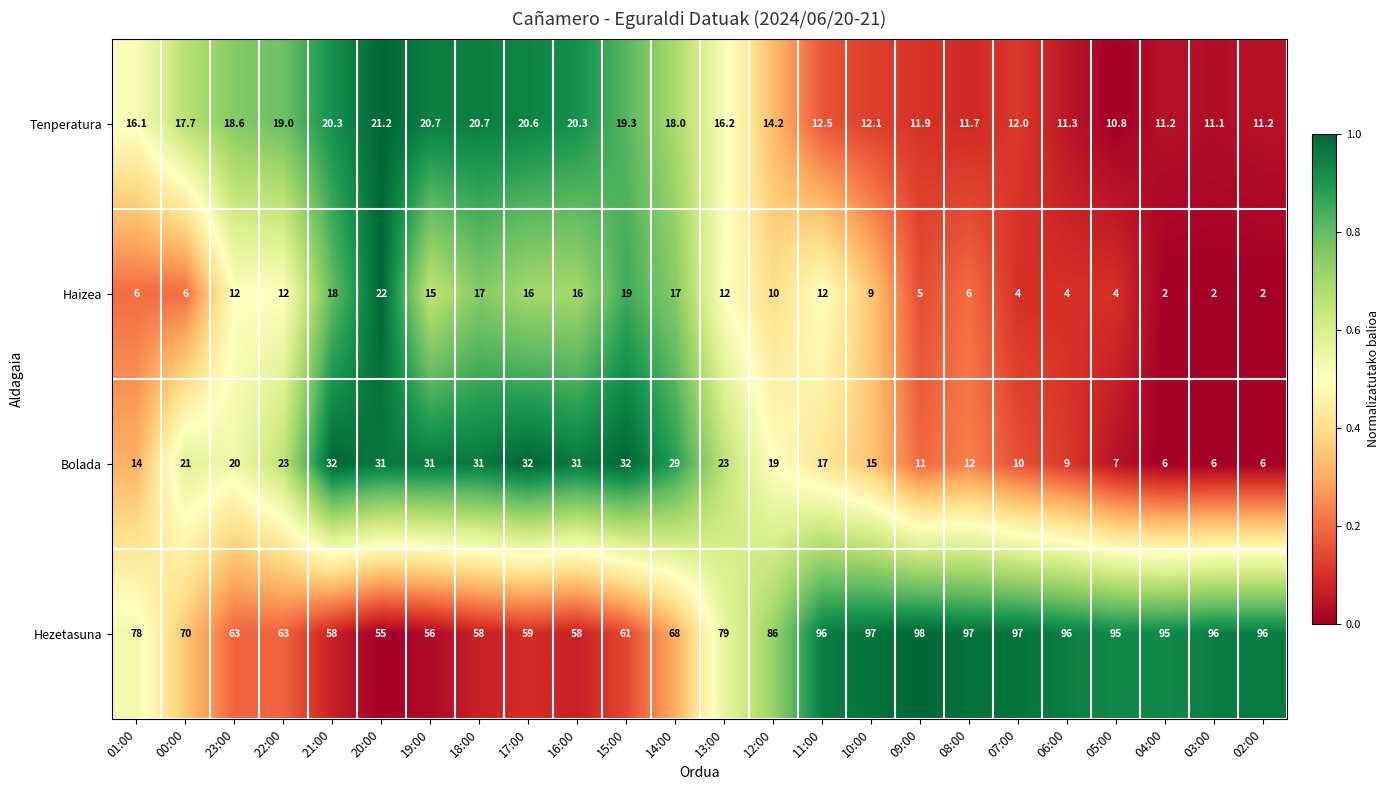

What is the sum of the Hezetasuna values at 06:00 and 04:00?

191.0